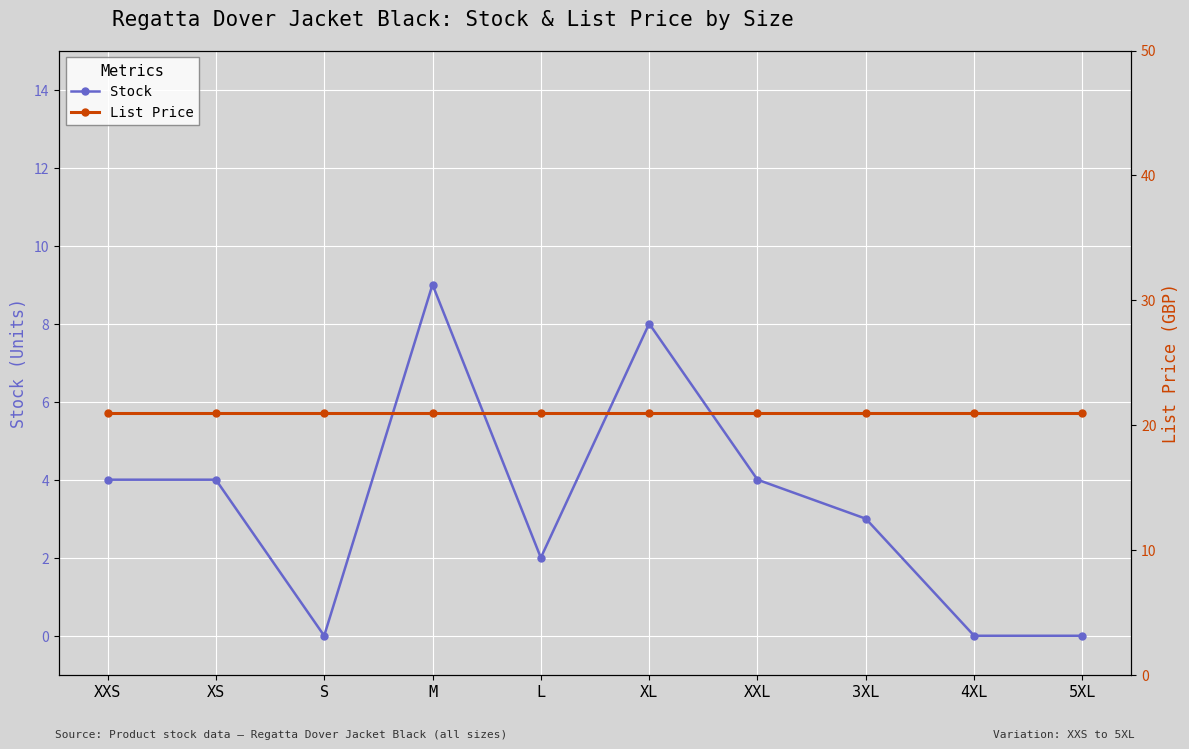

How many lines are shown in the chart?

2